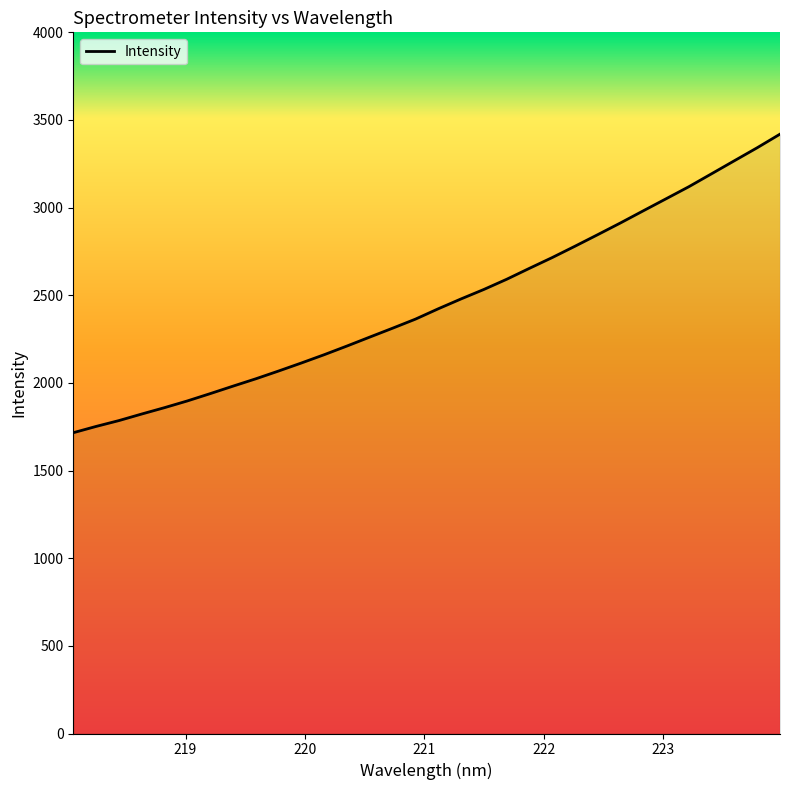

What is the difference between the maximum and minimum values?

1703.2